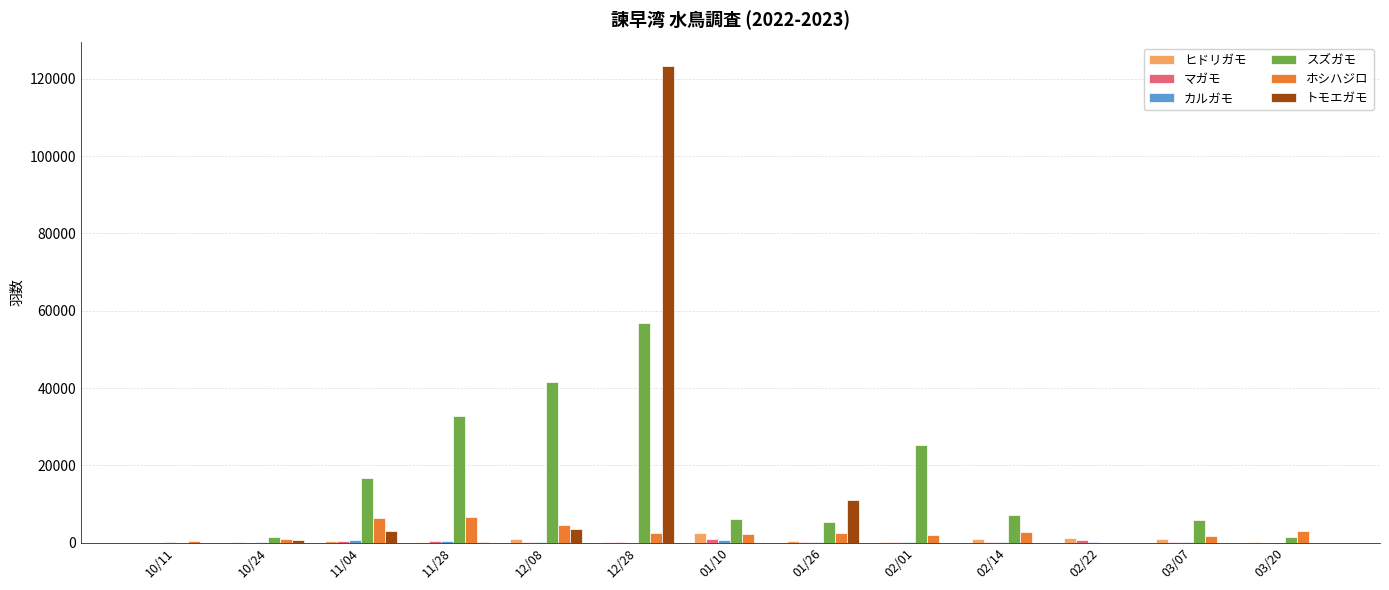

Are the bars horizontal?

No